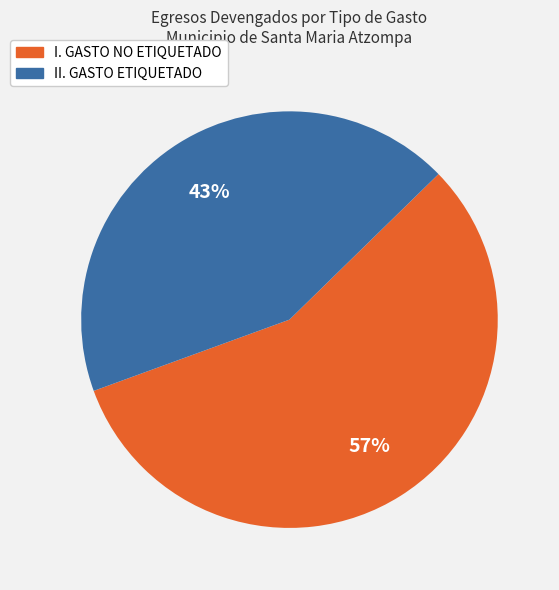

Is the sum of I. GASTO NO ETIQUETADO and II. GASTO ETIQUETADO greater than half?

Yes